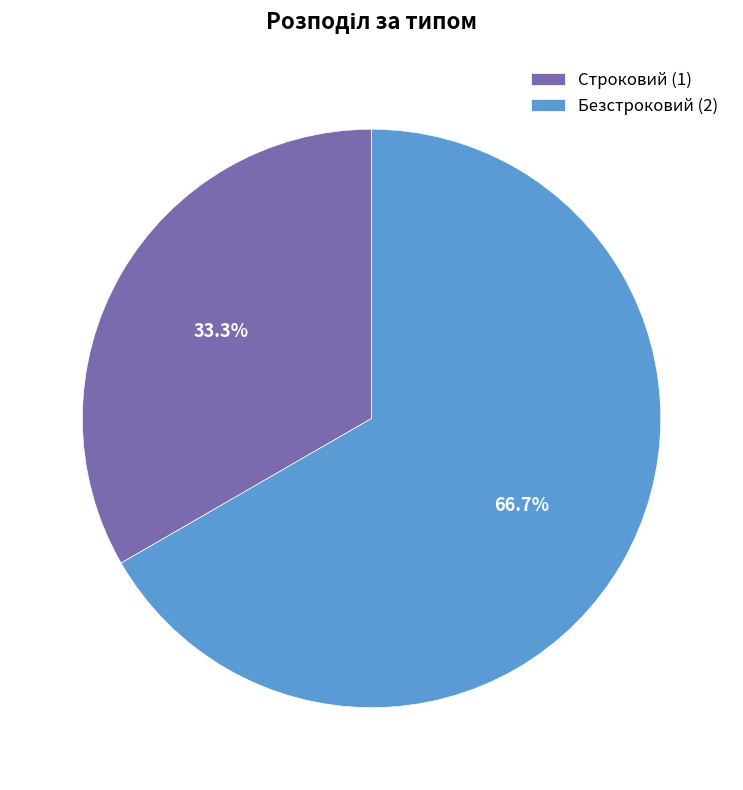

To the nearest percent, what portion does Строковий represent?

33%